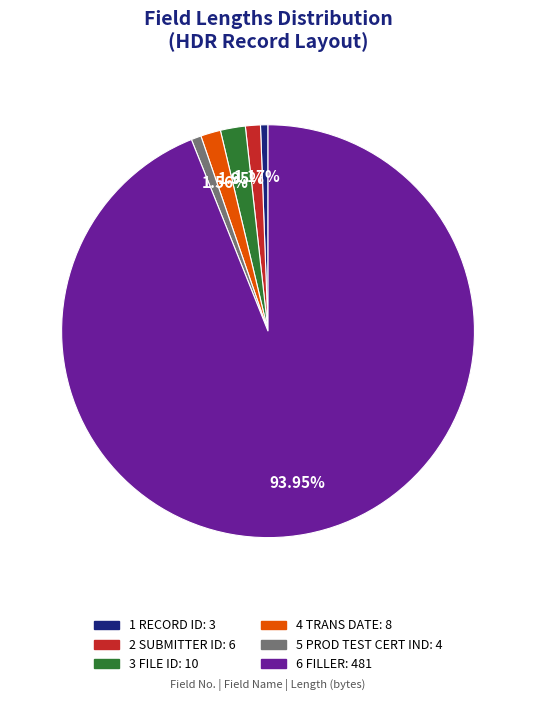

To the nearest percent, what is the difference between the 3 FILE ID and 5 PROD TEST CERT IND slice percentages?

1%